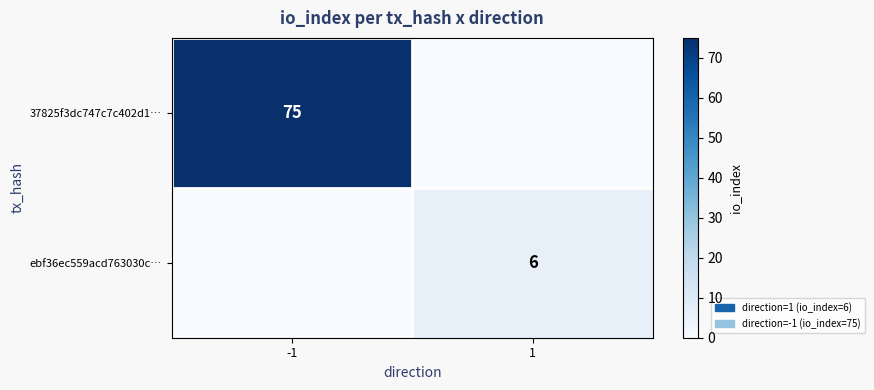

Is the value of 37825f3dc747c7c402d1… at -1 greater than the value of ebf36ec559acd763030c… at 1?

Yes